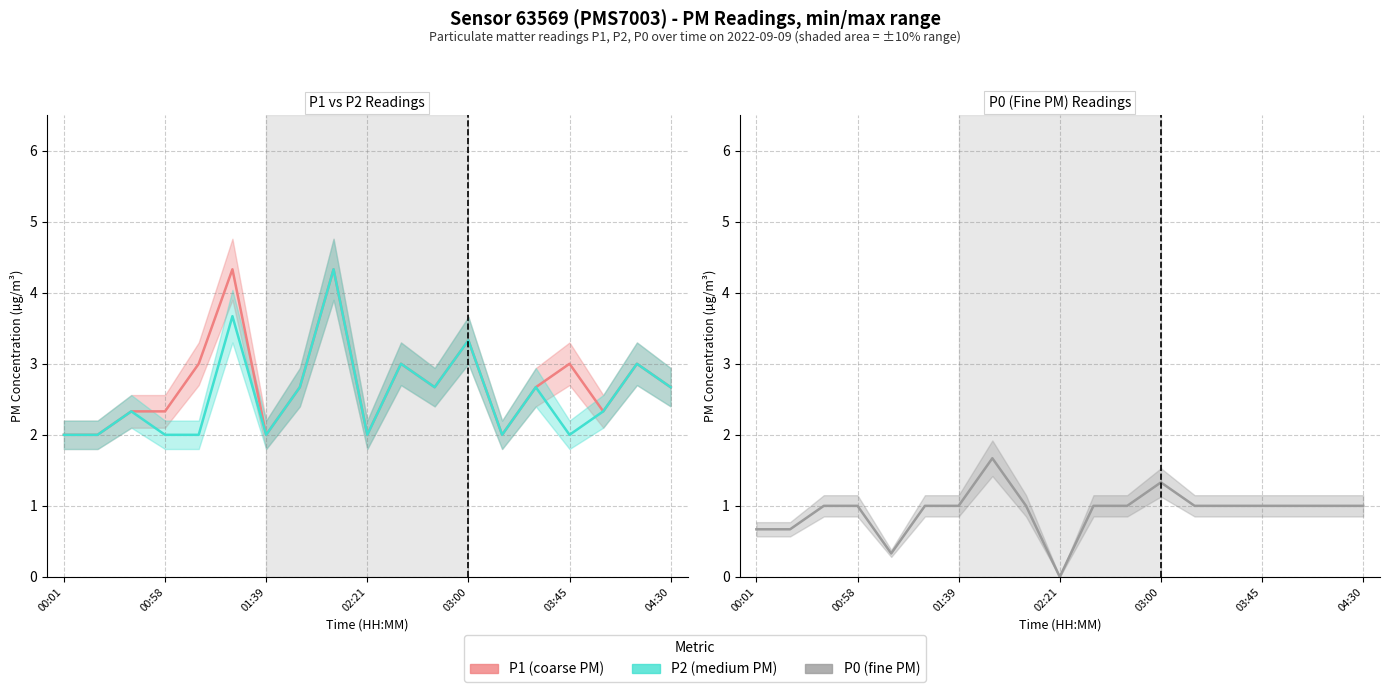

How many lines are shown in the chart?

3